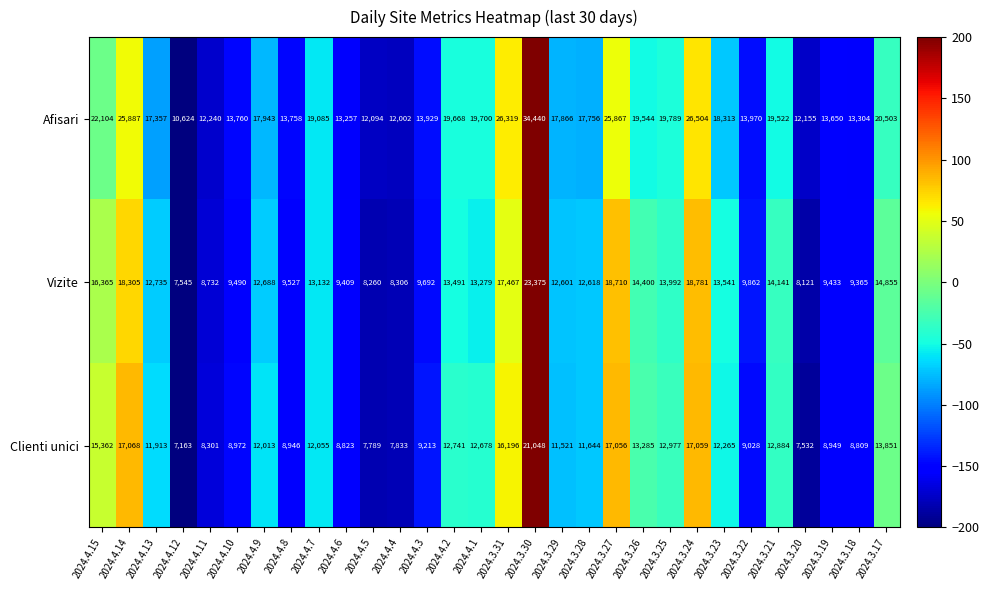

Which series has the largest total across all categories?

Afisari